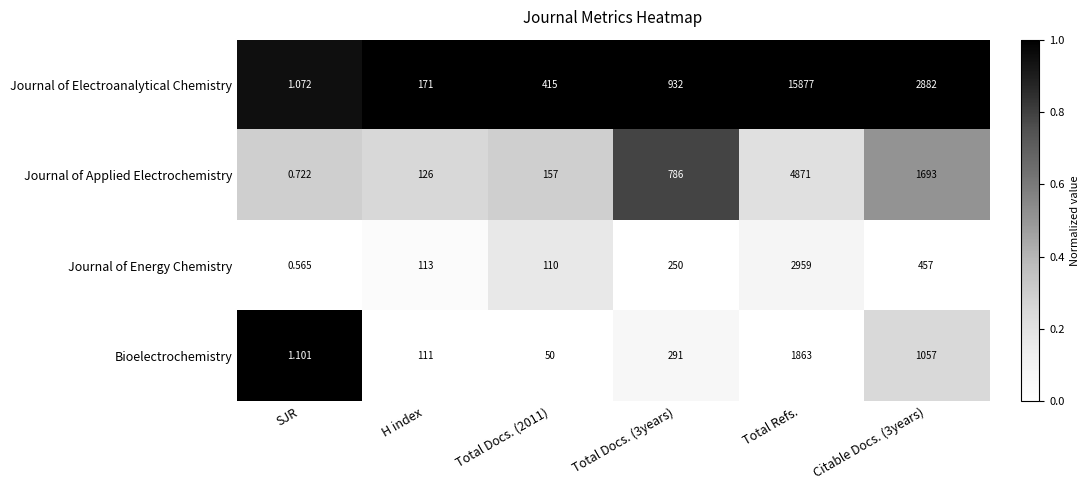

List the series in order of their peak value, highest first.

Journal of Electroanalytical Chemistry, Journal of Applied Electrochemistry, Journal of Energy Chemistry, Bioelectrochemistry